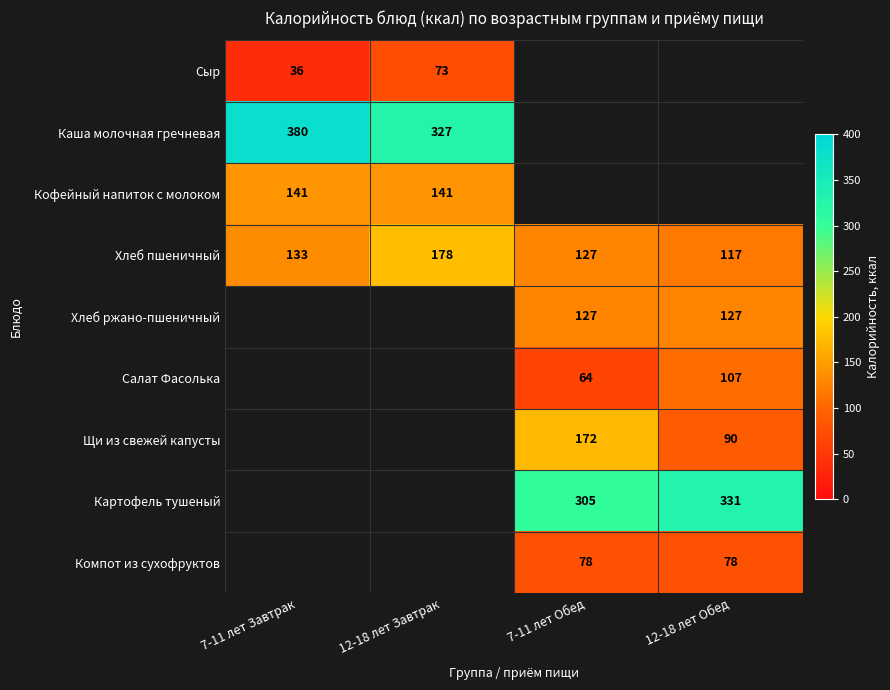

What is the difference between the highest and lowest values at 12-18 лет Завтрак?

254.0